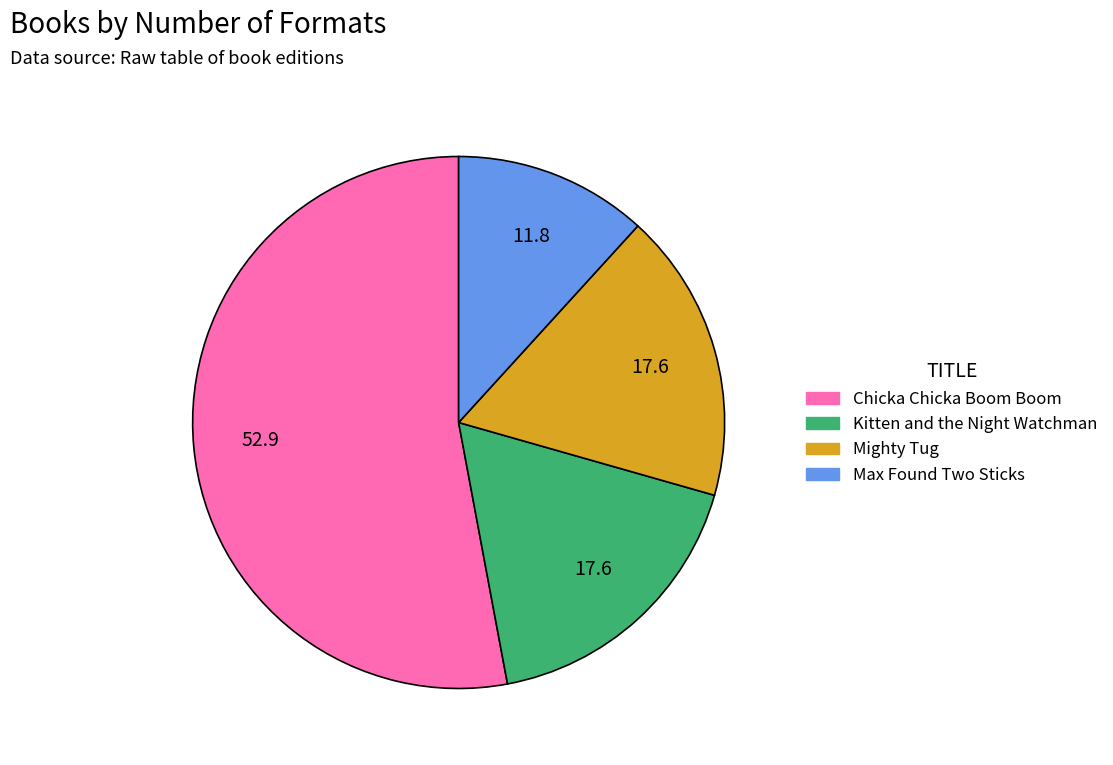

Approximately how many times larger is the value at Mighty Tug compared to Kitten and the Night Watchman?

1.0